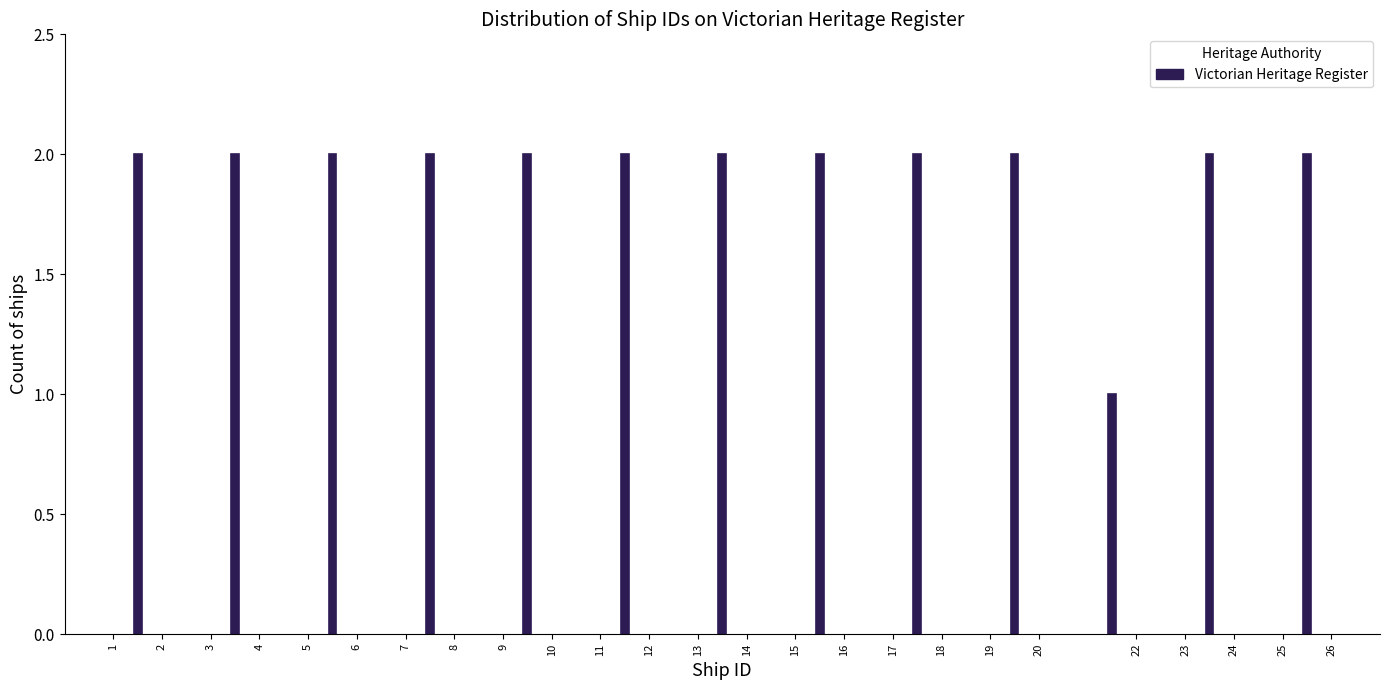

Reading left to right, what are all the values shown in this chart?

2	2	2	2	2	2	2	2	2	2	1	2	2